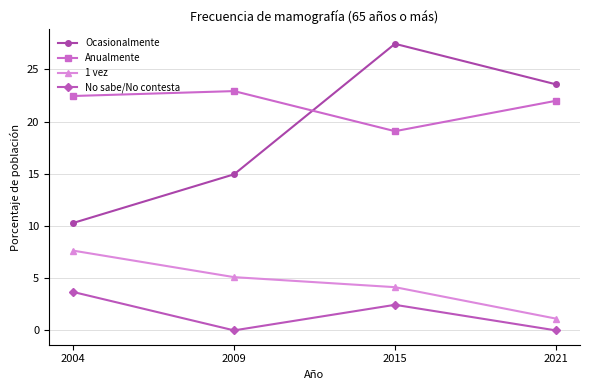

Which series changed the most between 2004 and 2009?

Ocasionalmente